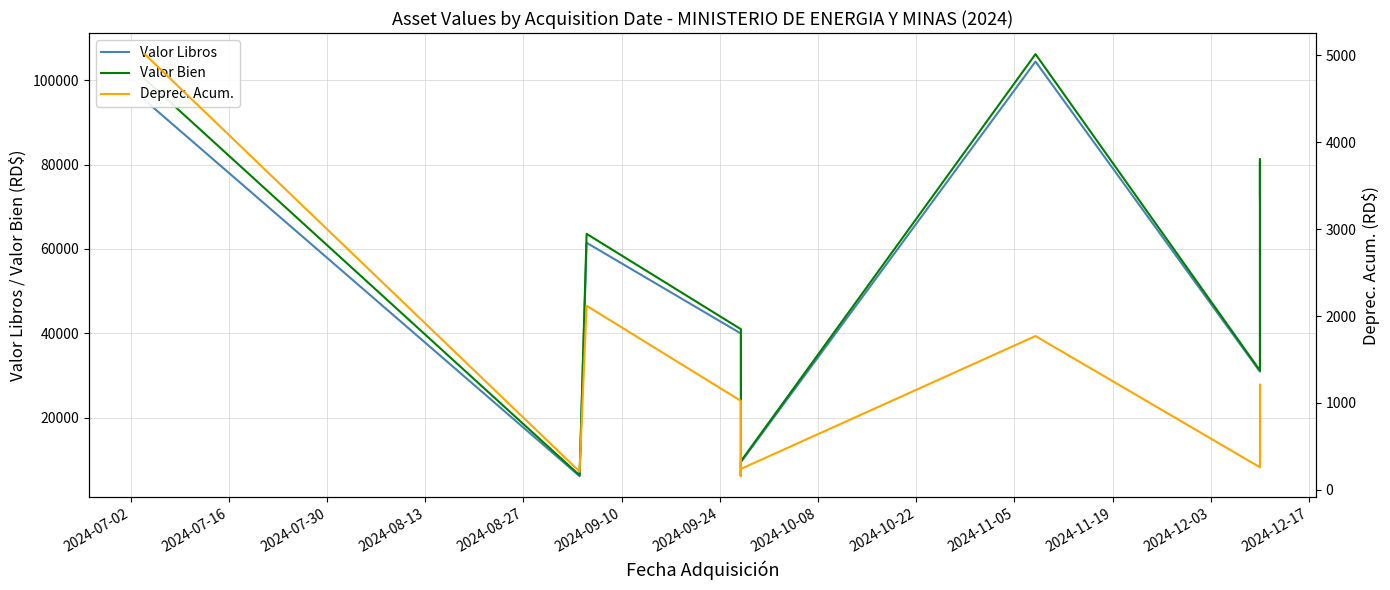

Which series has the largest total across all categories?

Valor Bien